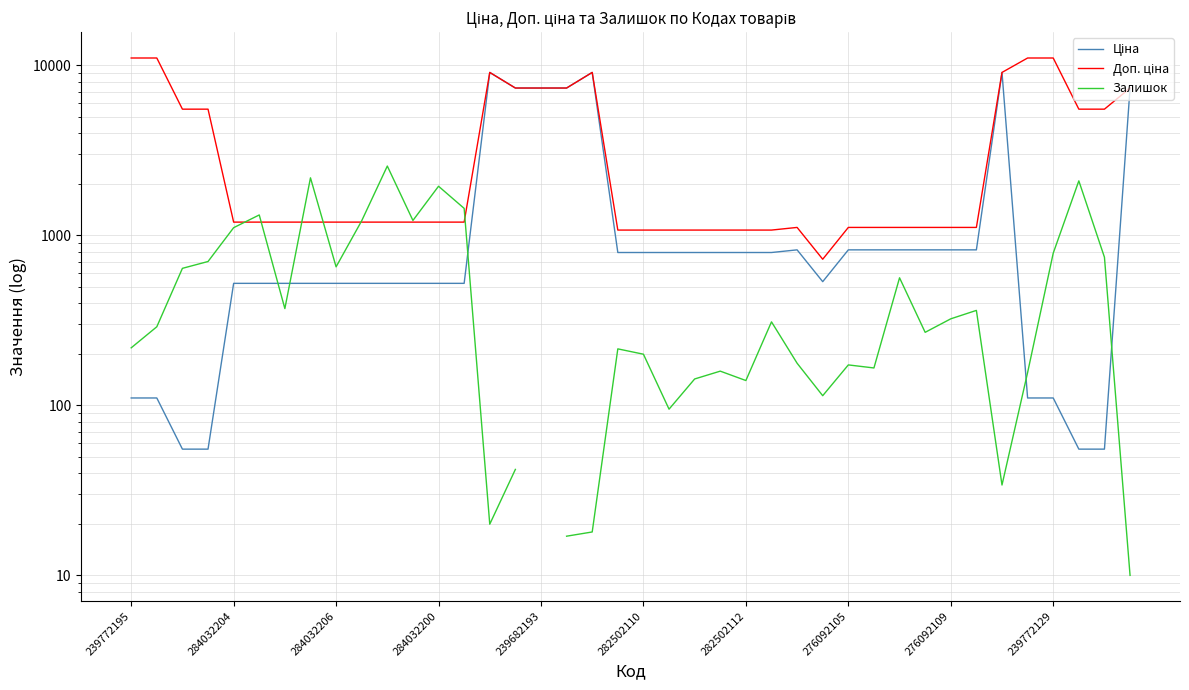

True or false: Залишок has more than 2 interior local peaks.

True